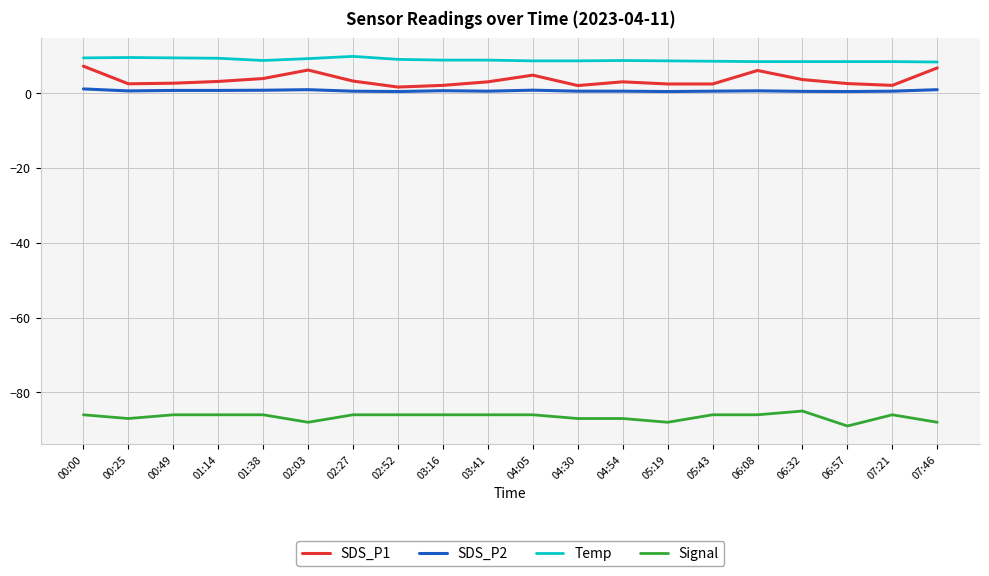

True or false: Signal and Temp intersect in this chart.

False